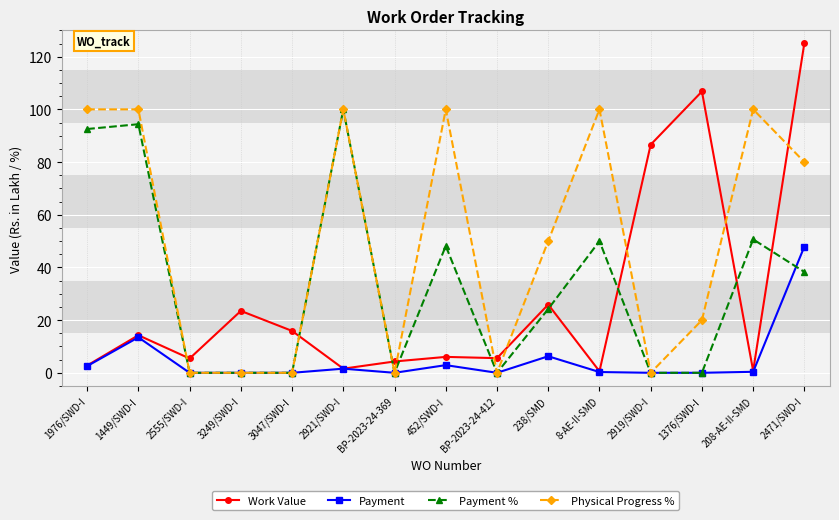

Is it true that Physical Progress % equals 29.8 at 1976/SWD-I?

False